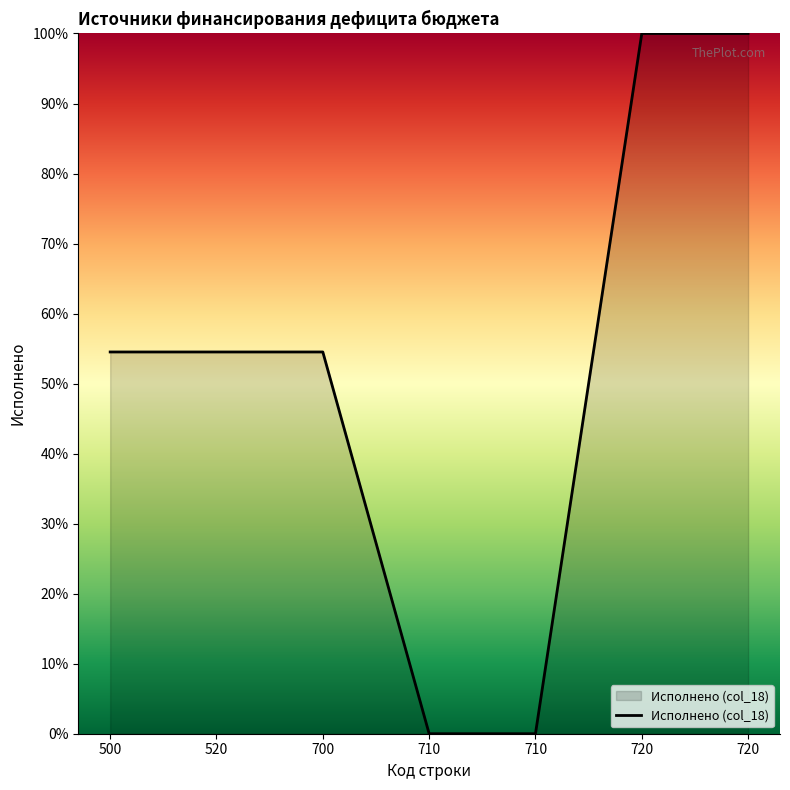

What is the difference between the second highest and minimum values?

100.0